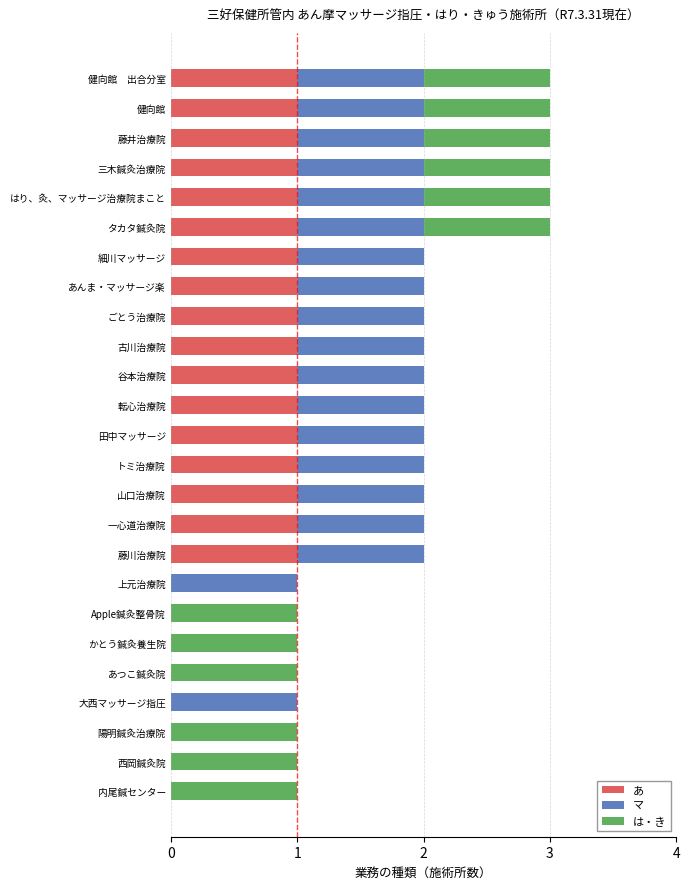

What is the sum of all あ values?

17